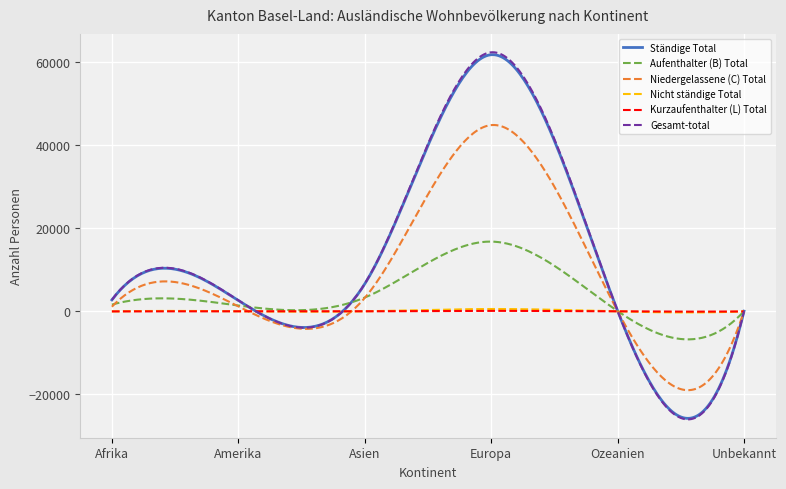

What is the minimum value for Aufenthalter (B) Total?

-6731.4